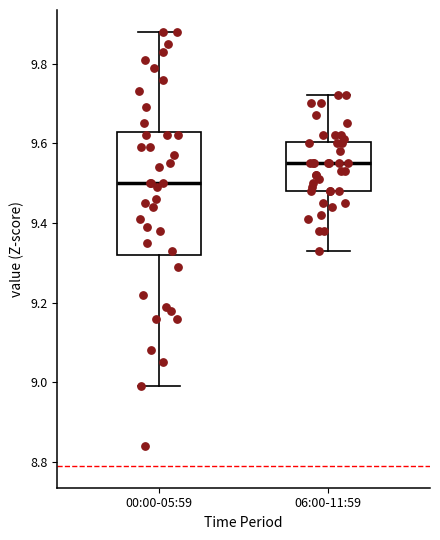

Reading left to right, transcribe this box plot: for each box, give where its median line is, the range the box spans, and where its two whiskers end, as read against the y-axis. The values are not printed on the chart, so give them approximately, as read against the axis.

00:00-05:59: median 9.50, box 9.32 to 9.62, whiskers 9.00 to 9.88
06:00-11:59: median 9.56, box 9.48 to 9.60, whiskers 9.34 to 9.72